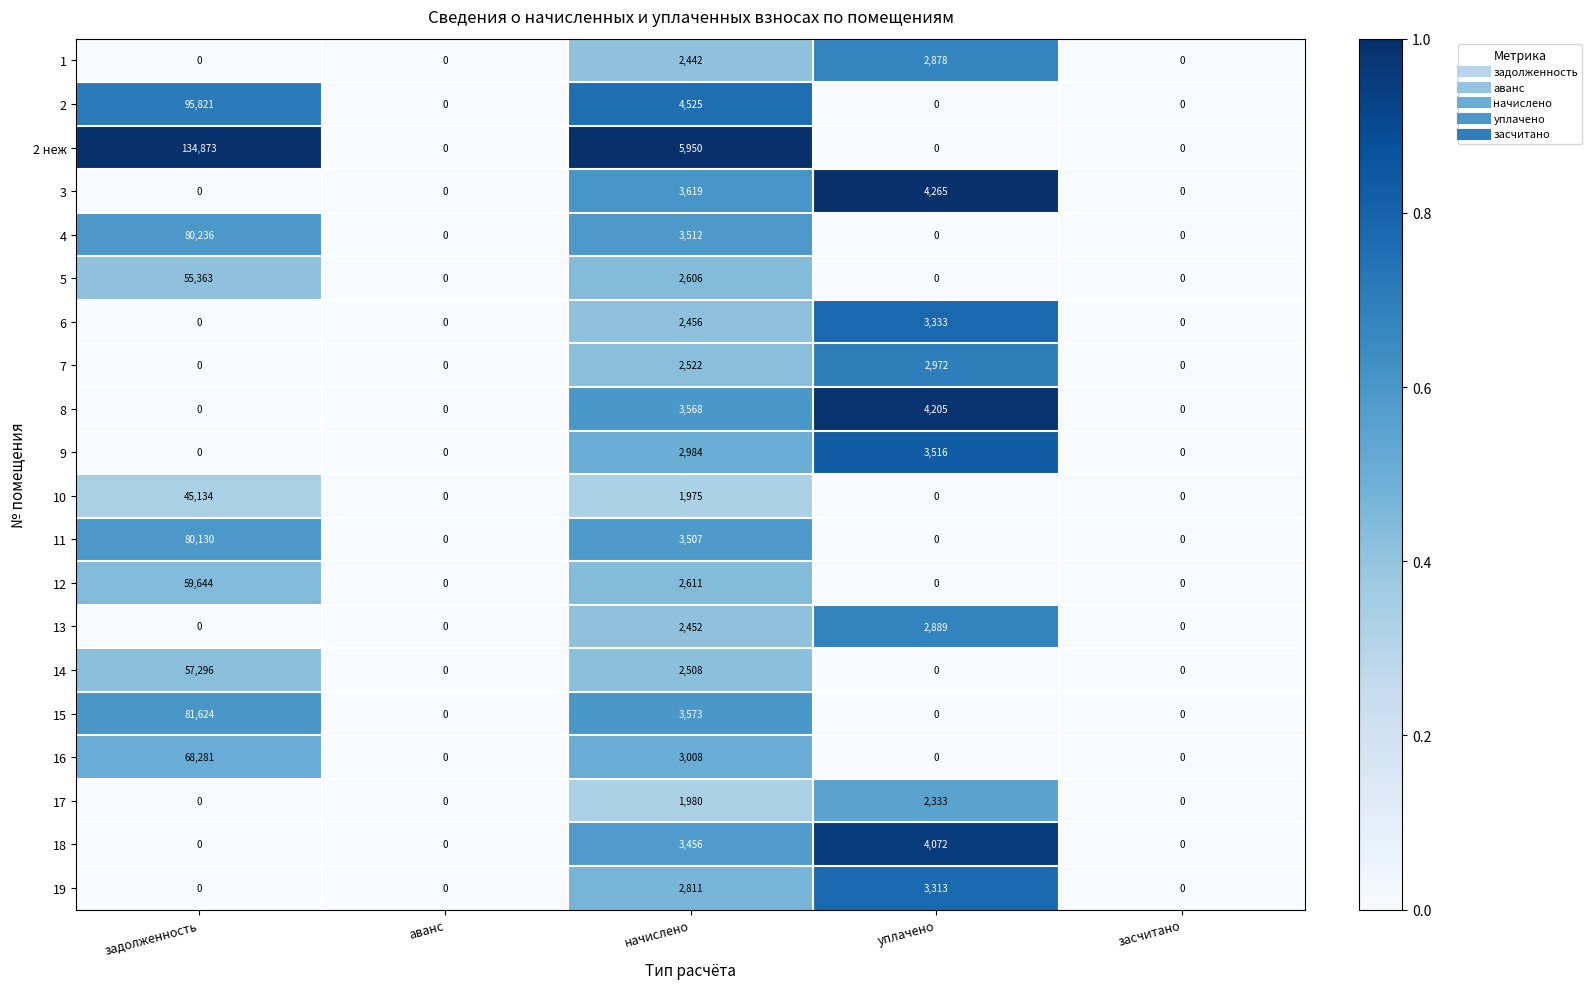

Rank the series at начислено from lowest to highest value.

10, 17, 1, 13, 6, 14, 7, 5, 12, 19, 9, 16, 18, 11, 4, 8, 15, 3, 2, 2 неж